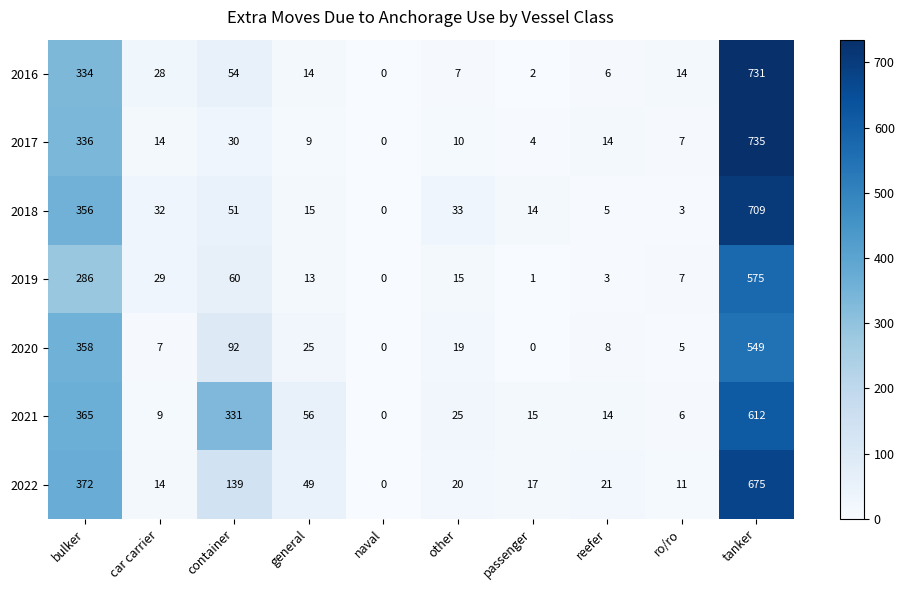

At which label is 2021 closest to 306?

container